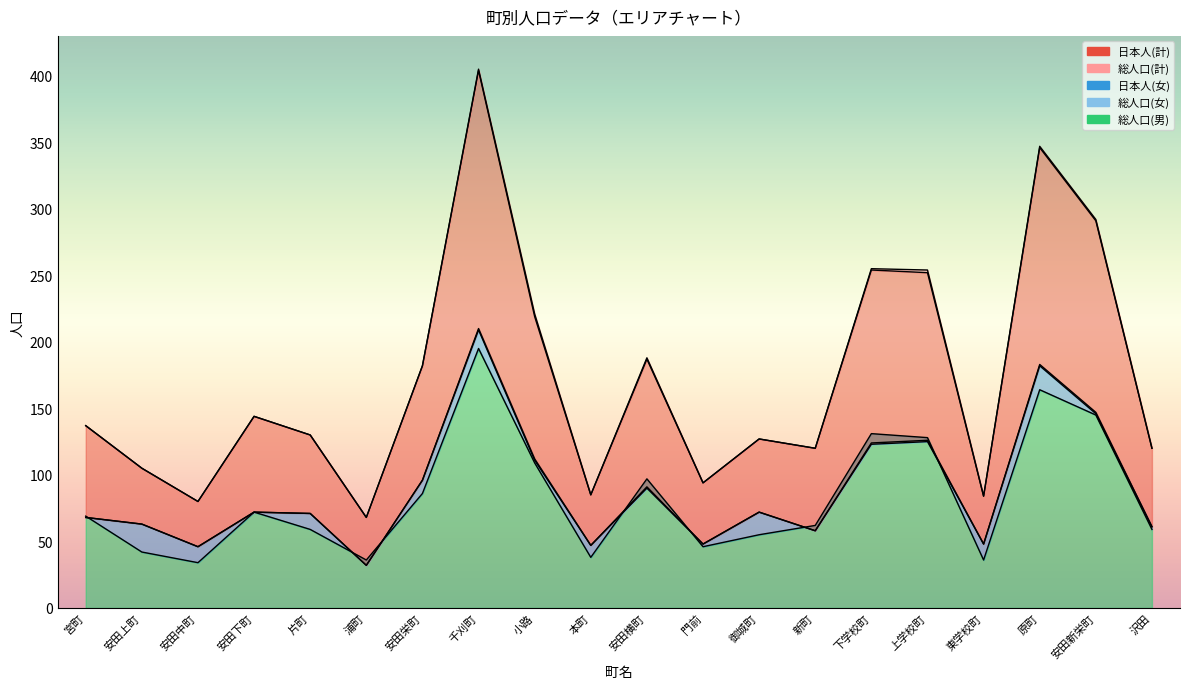

What is the average value of the 総人口(男) series?

83